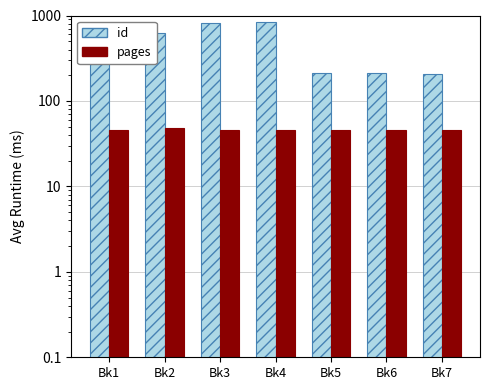

The id series shows 829 at Bk4. True or false?

True